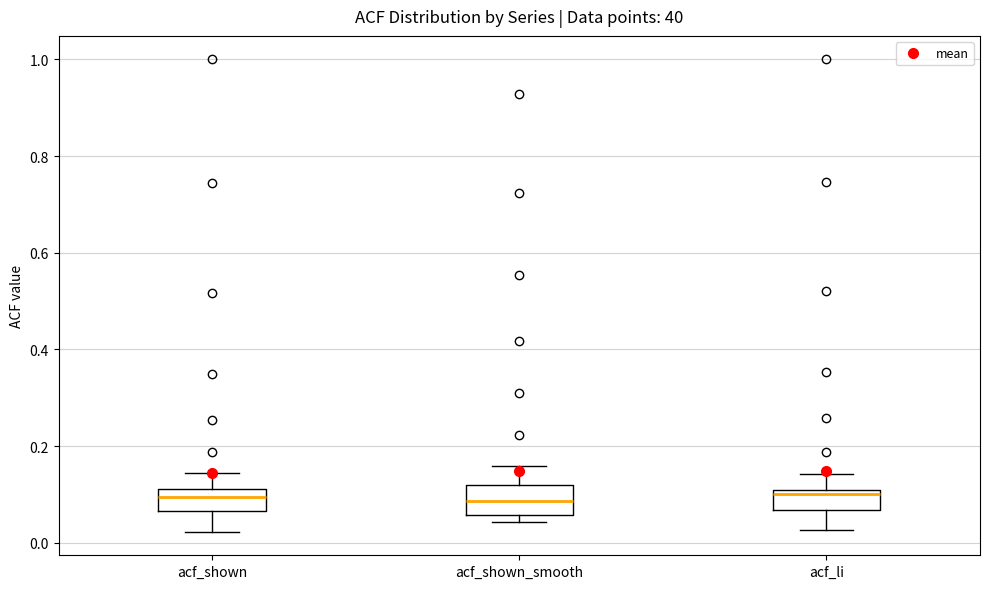

Reading left to right, transcribe this box plot: for each box, give where its median line is, the range the box spans, and where its two whiskers end, as read against the y-axis. The values are not printed on the chart, so give them approximately, as read against the axis.

acf_shown: median 0.10, box 0.06 to 0.12, whiskers 0.02 to 0.14
acf_shown_smooth: median 0.08, box 0.06 to 0.12, whiskers 0.04 to 0.16
acf_li: median 0.10, box 0.06 to 0.12, whiskers 0.02 to 0.14